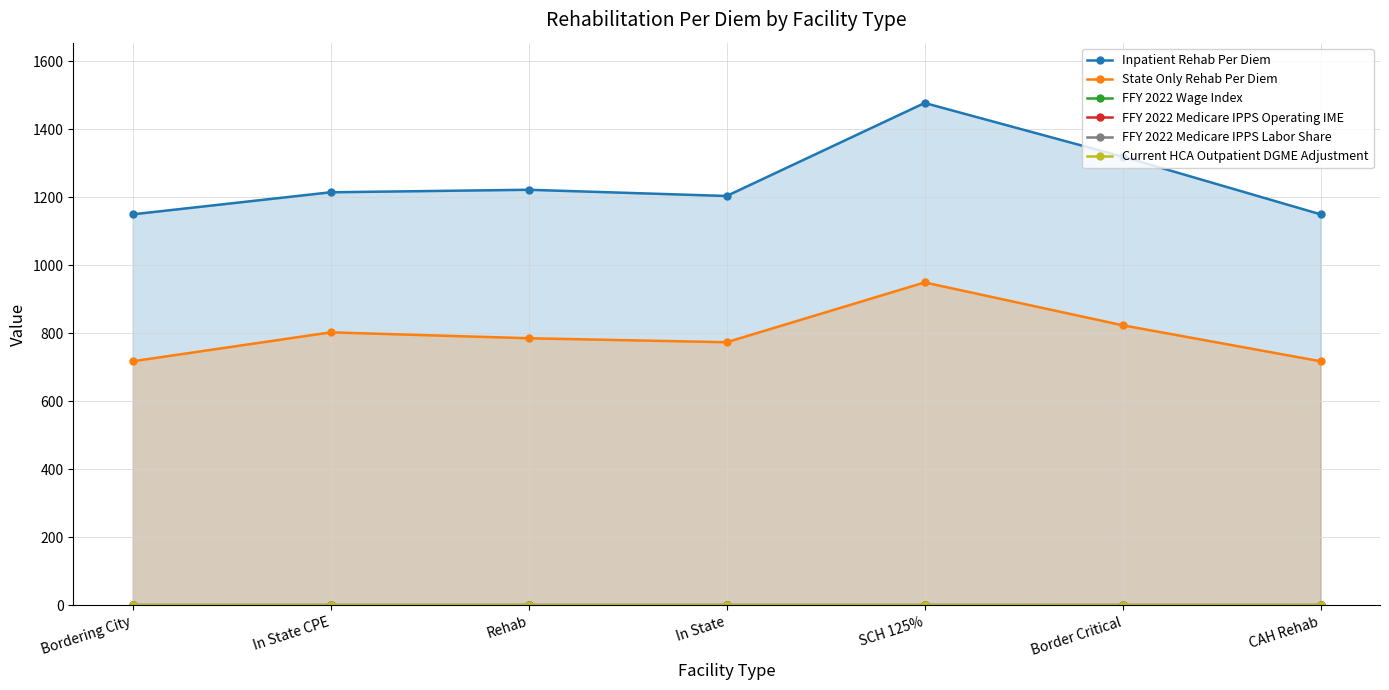

True or false: FFY 2022 Wage Index has a value of 0.7 at In State.

False